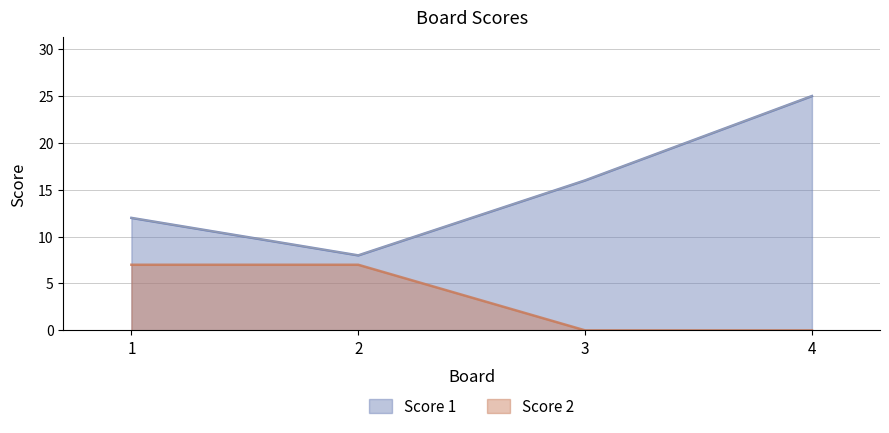

True or false: Score 1 and Score 2 intersect in this chart.

False